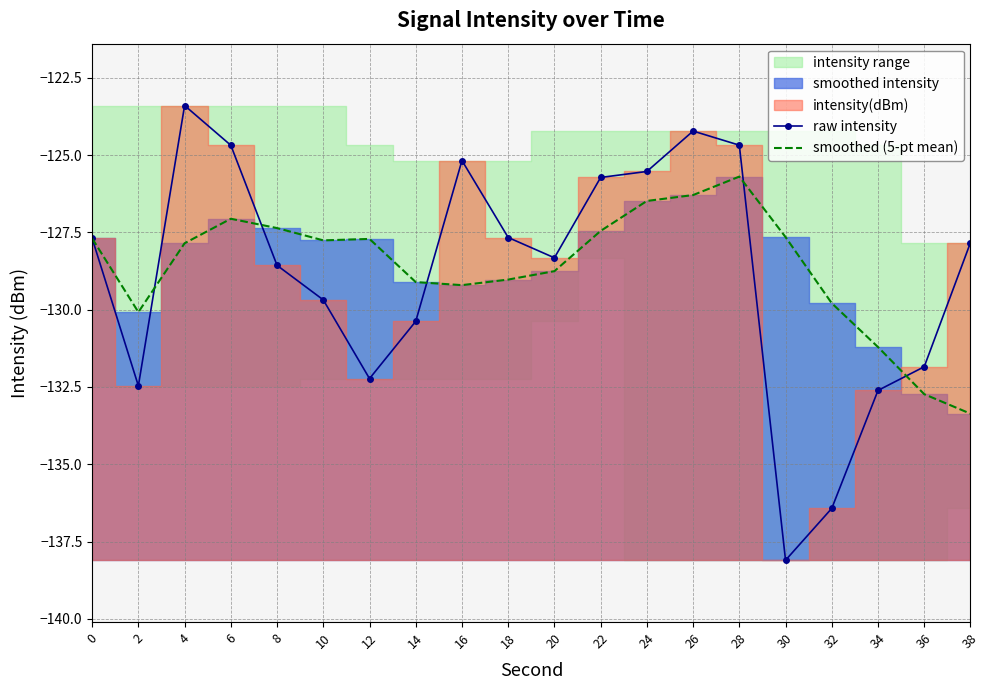

Where is raw intensity nearest to the value -130?

10